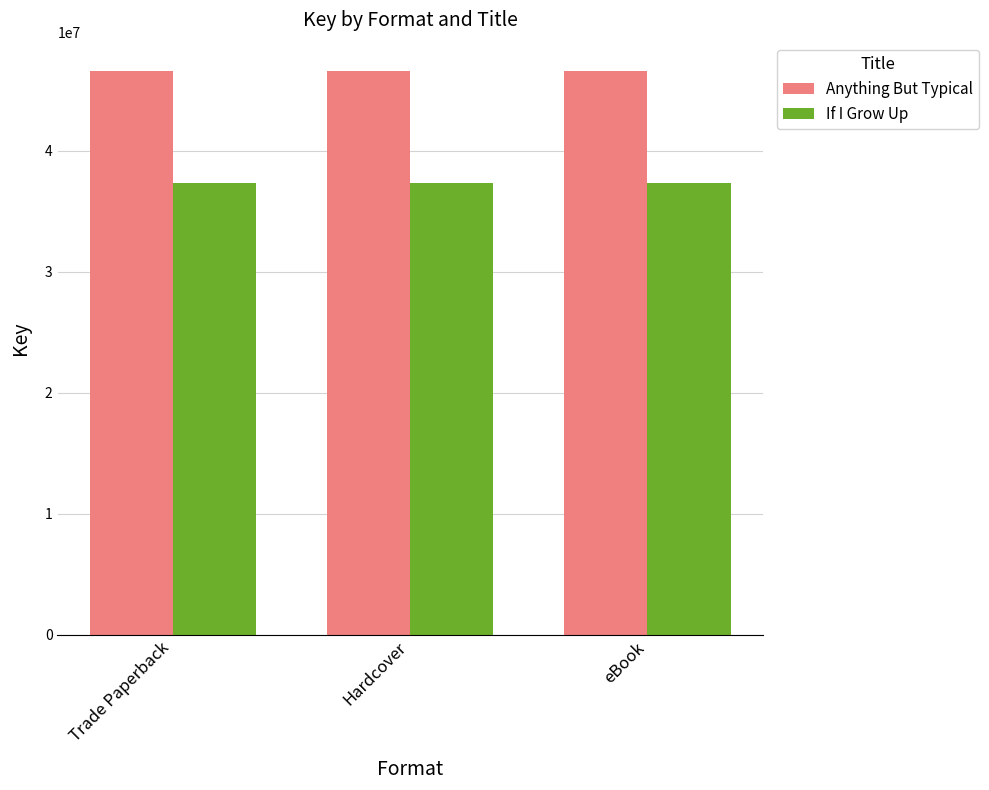

What is the difference between the highest and lowest values at eBook?

9299863